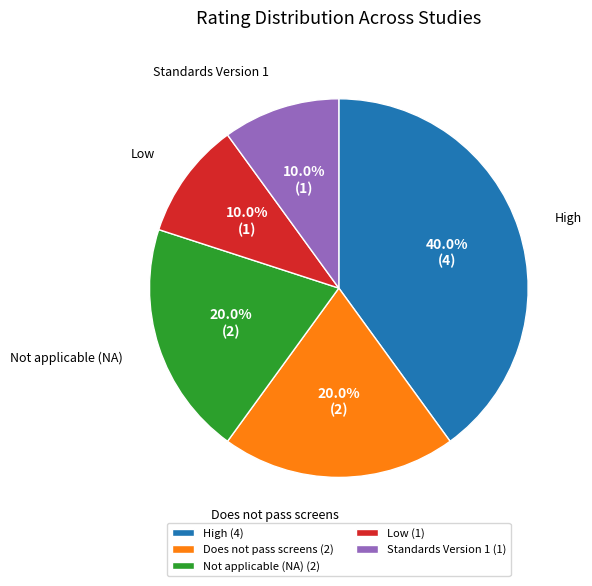

To the nearest percent, what is the average slice percentage?

20%